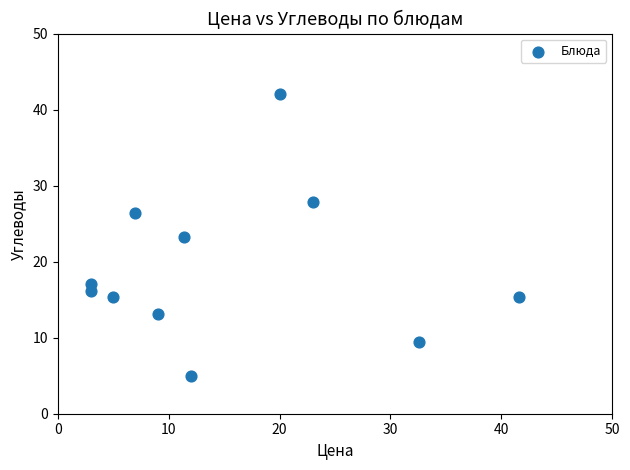

What is the range of X values (max minus min)?

38.6